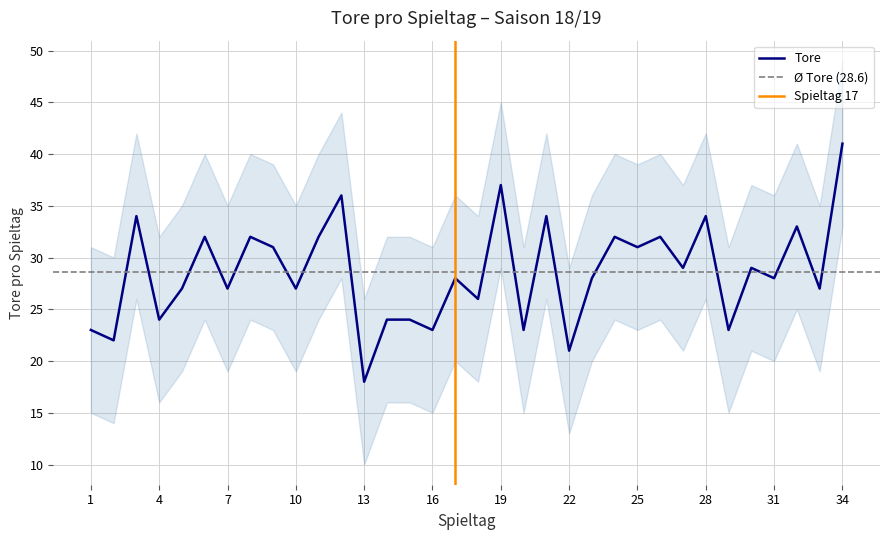

What is the ratio of the value at 3 to the value at 16?

1.5